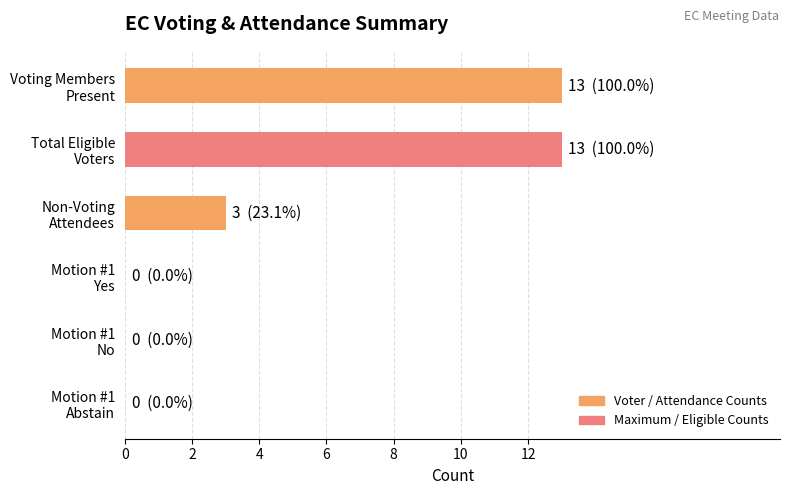

How many series are shown in this chart?

1